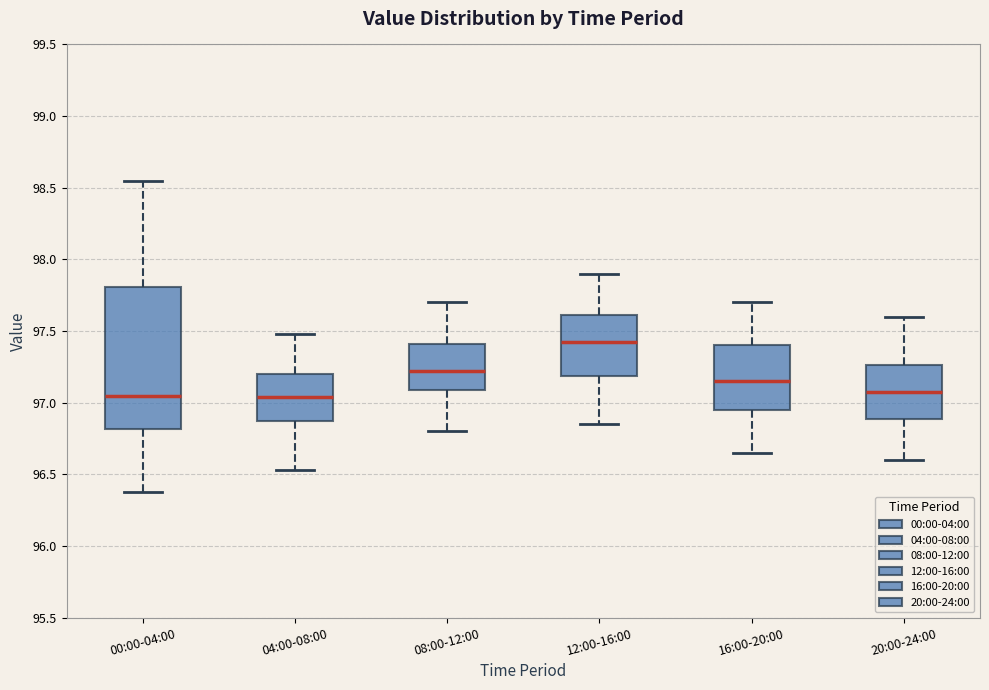

Which box is the tallest, from its lower edge to its upper edge?

00:00-04:00